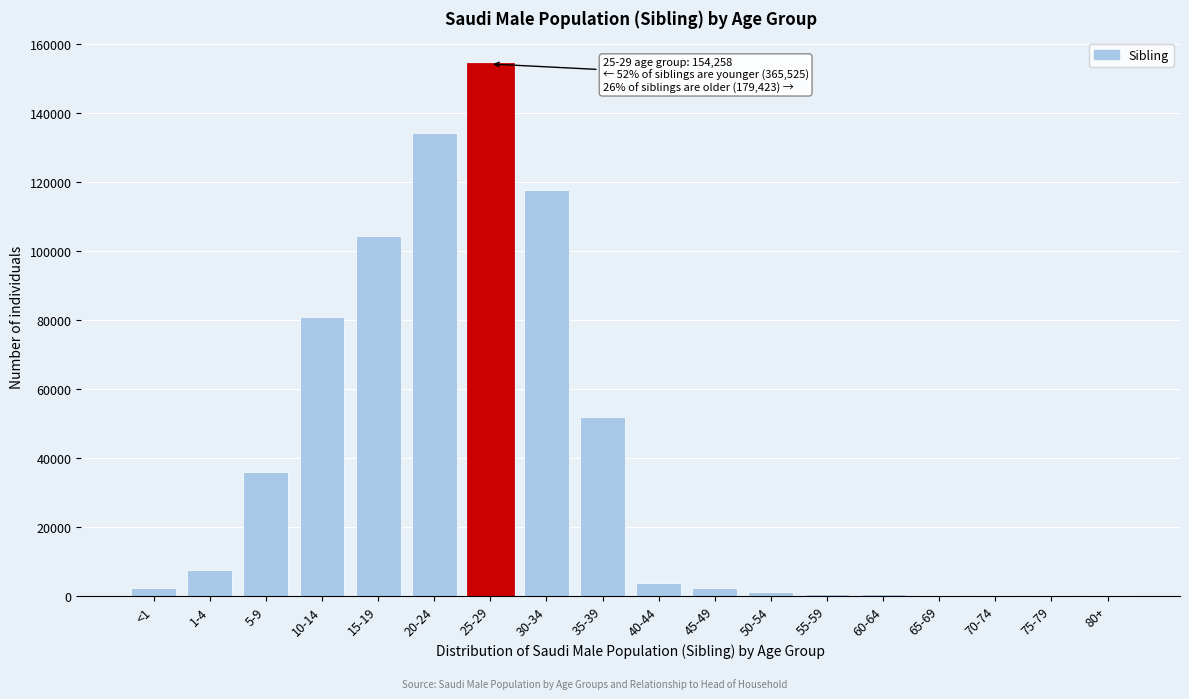

Which has a higher value, 1-4 or 40-44?

1-4